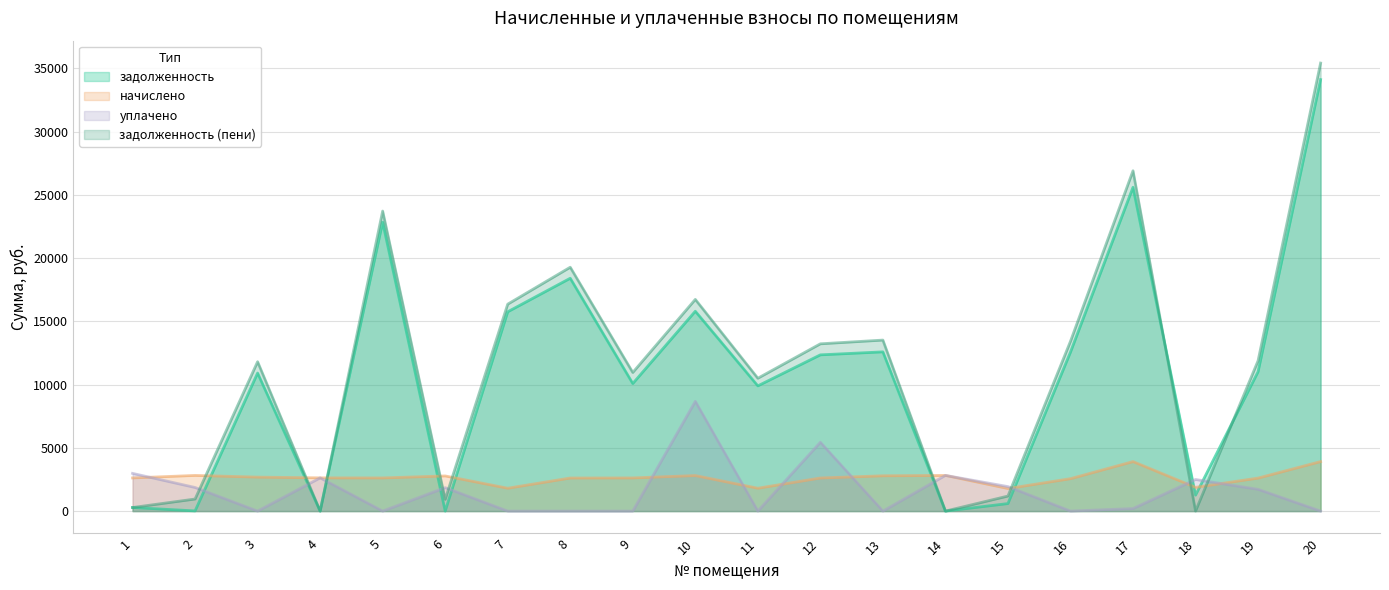

Which series changed the most between 15 and 16?

задолженность (пени)